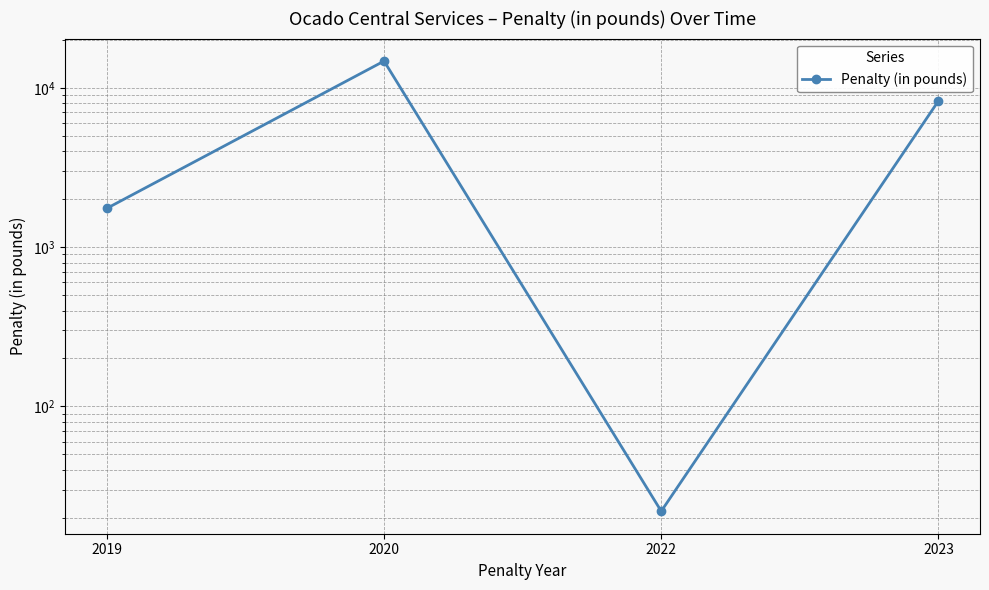

What is the average value?

6190